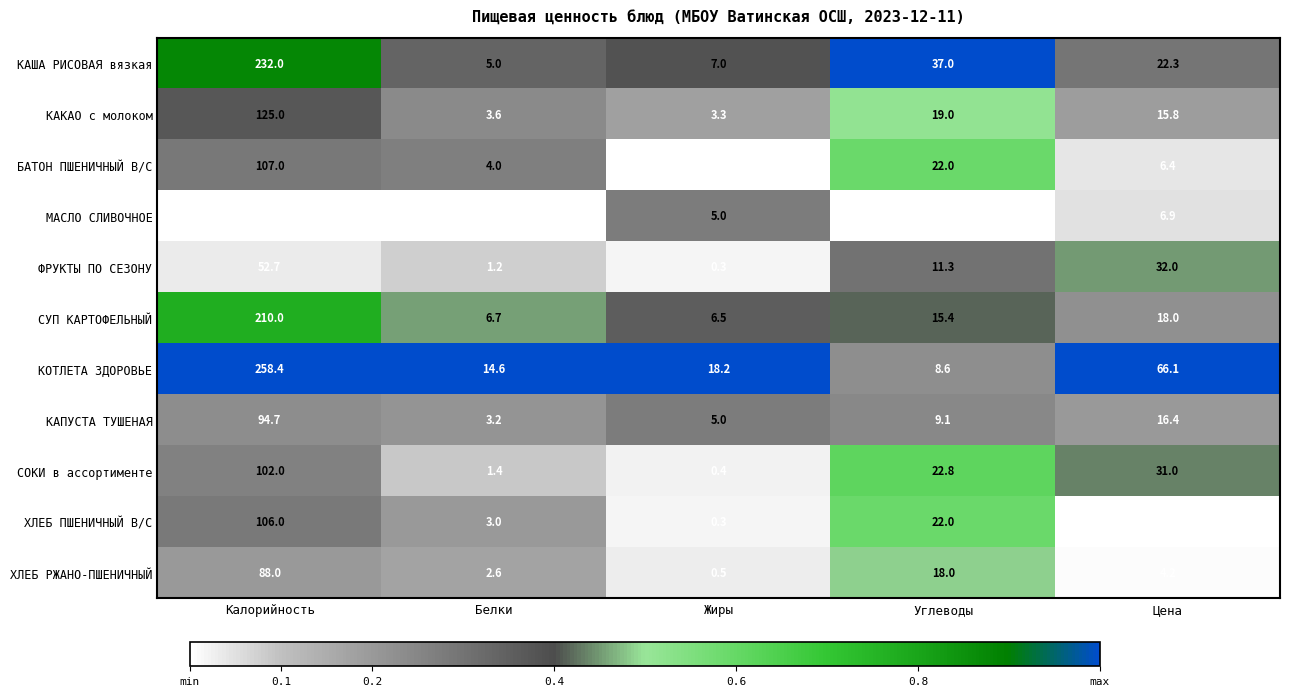

Count the number of categories in the chart.

5